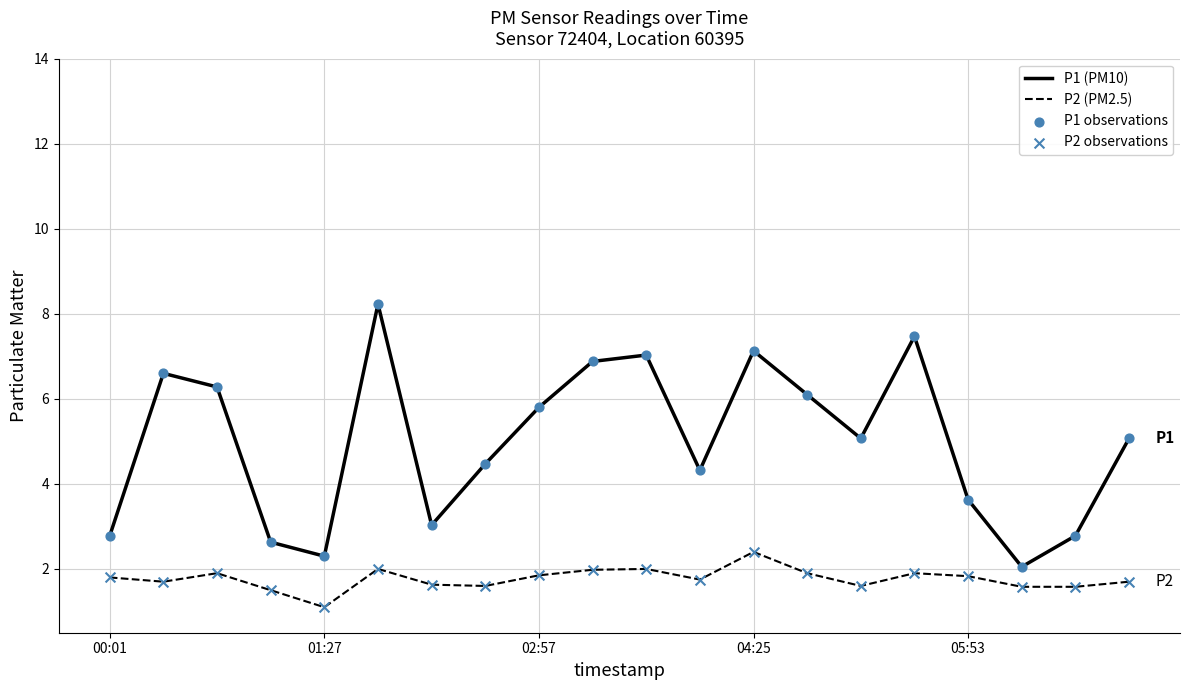

What is the difference between the maximum and minimum values in the P1 (PM10) series?

6.2